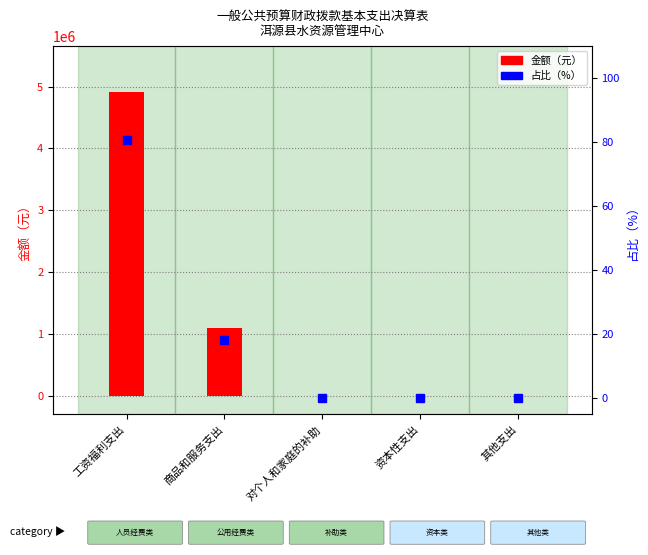

What is the label of the 3rd bar from the right?

对个人和家庭的补助